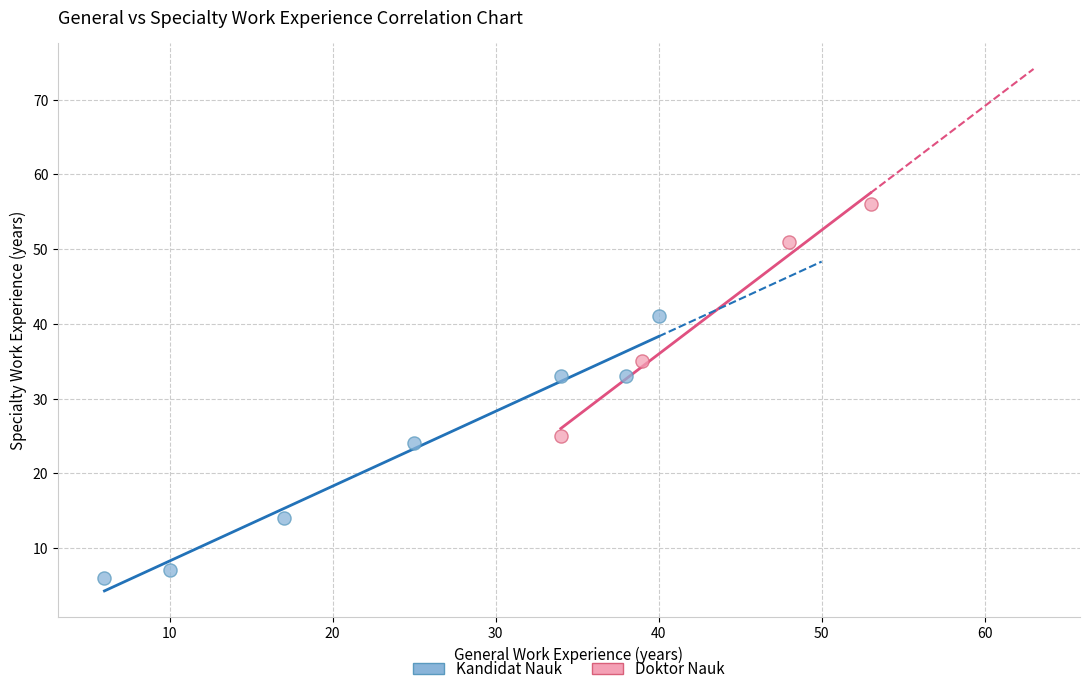

Which series contains the highest Y value?

Doktor Nauk